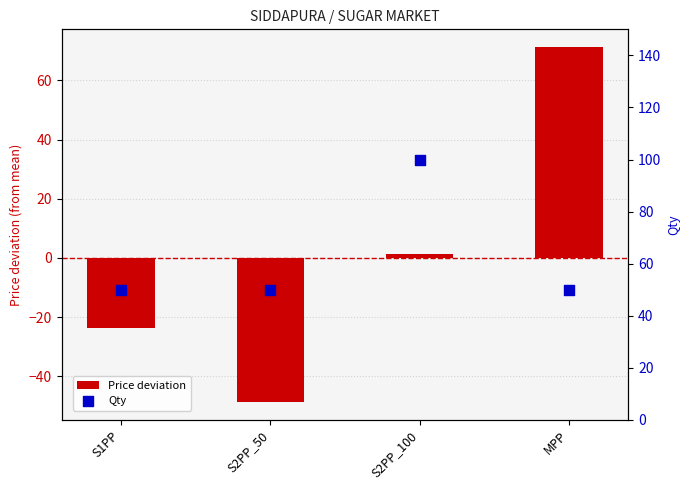

What is the total value across all series at S2PP_50?

1.2